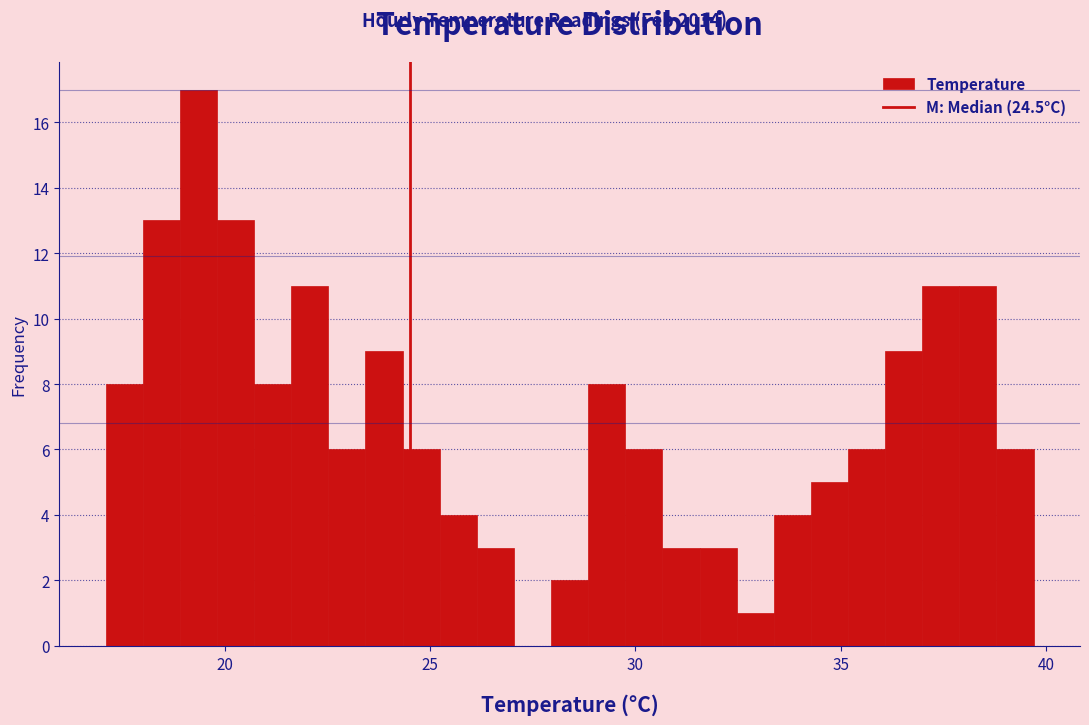

Read against the x-axis, roughly where is the centre of the tallest bar?

19.5